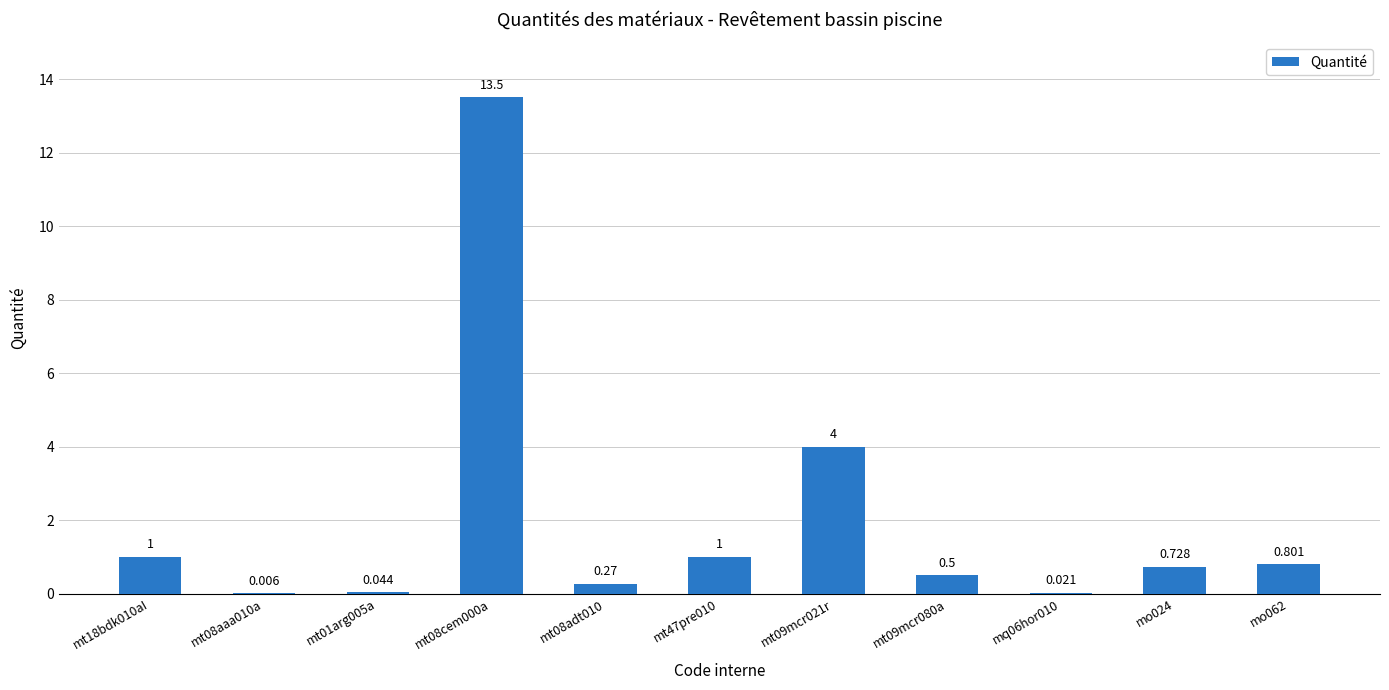

Reading left to right, extract all data points from this chart.

mt18bdk010aI=1.0	mt08aaa010a=0.0	mt01arg005a=0.0	mt08cem000a=13.5	mt08adt010=0.3	mt47pre010=1.0	mt09mcr021r=4.0	mt09mcr080a=0.5	mq06hor010=0.0	mo024=0.7	mo062=0.8